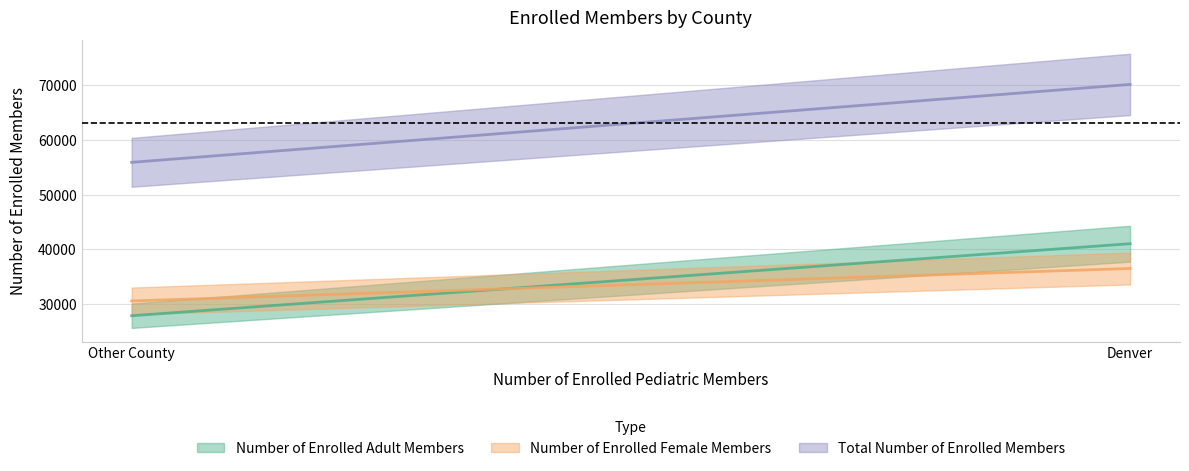

What is the average value of the Number of Enrolled Female Members series?

33530